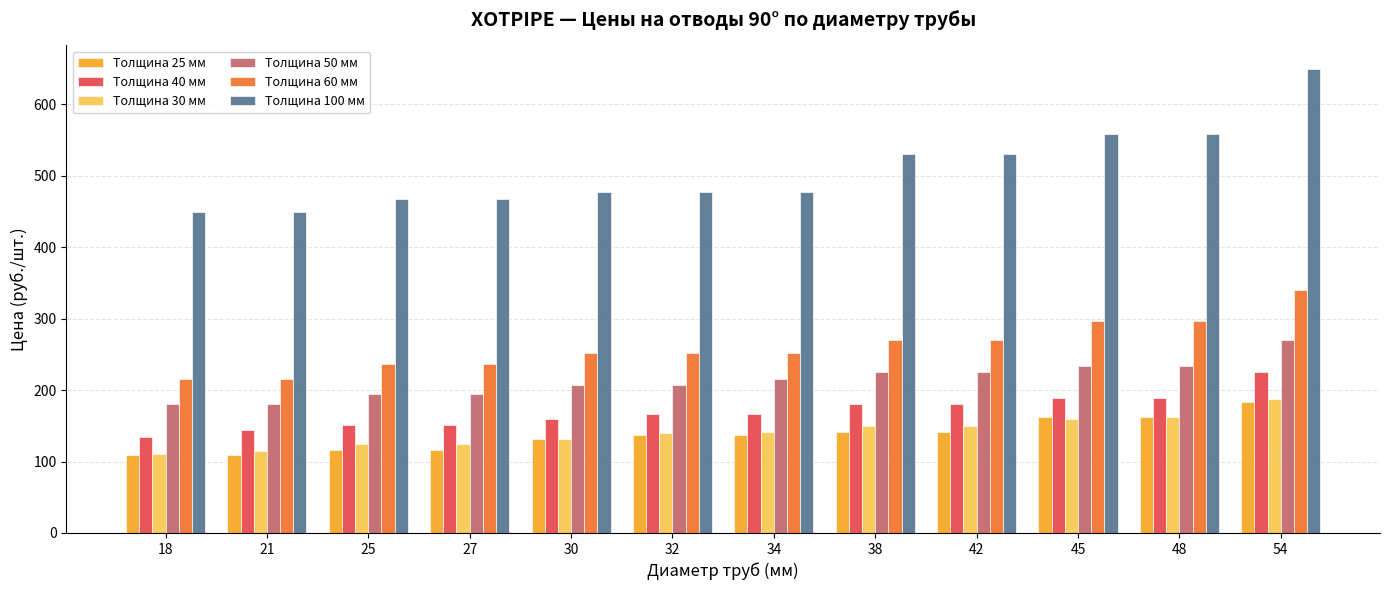

What is the total value across all series at 42?

1498